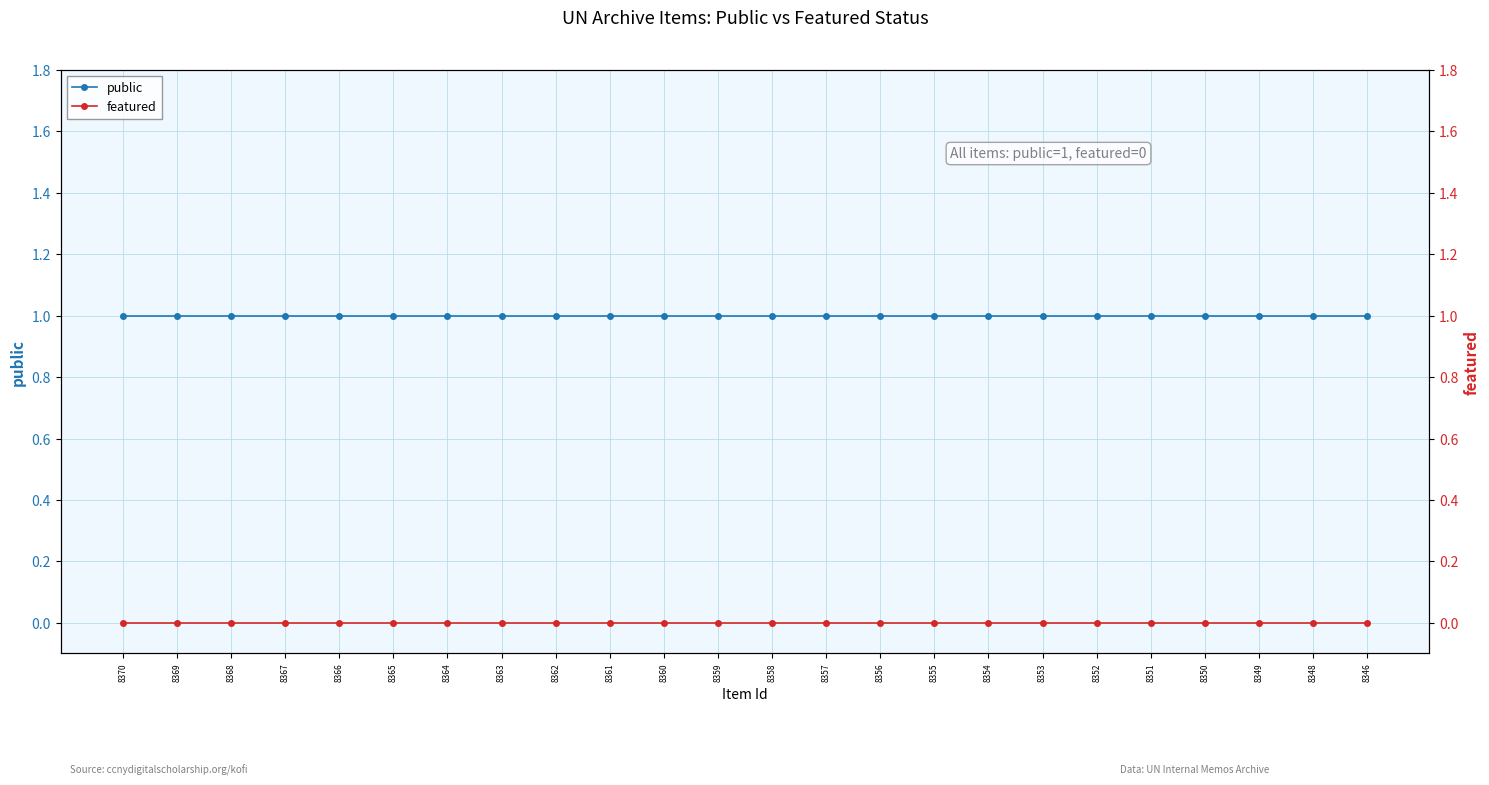

What is the value of the public point at the 7th from the left?

1